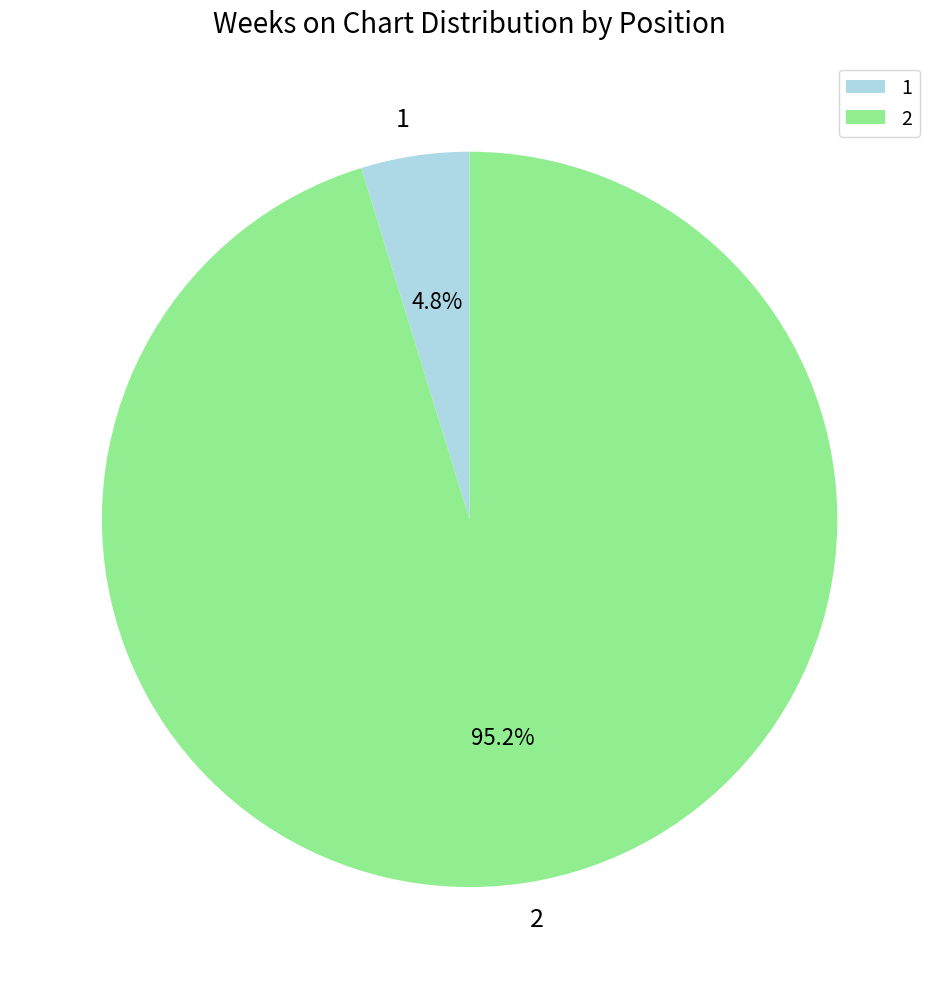

To the nearest percent, what portion does 2 represent?

95%